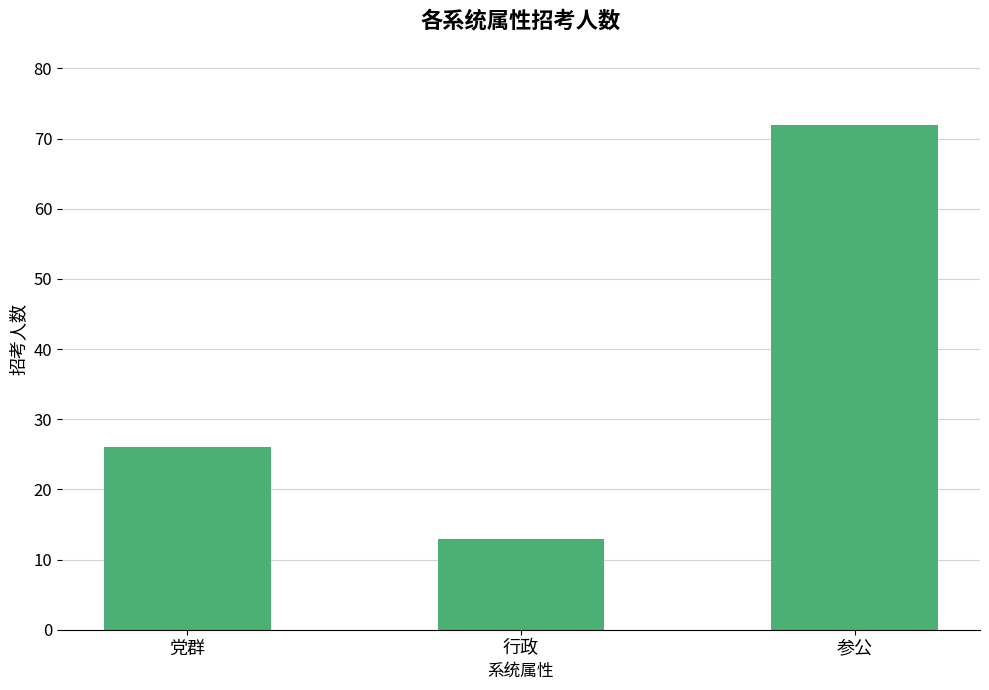

Which label corresponds to the largest value in the chart?

参公